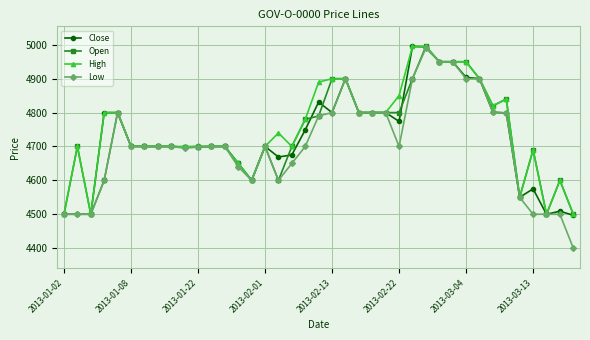

What is the minimum value for Close?

4497